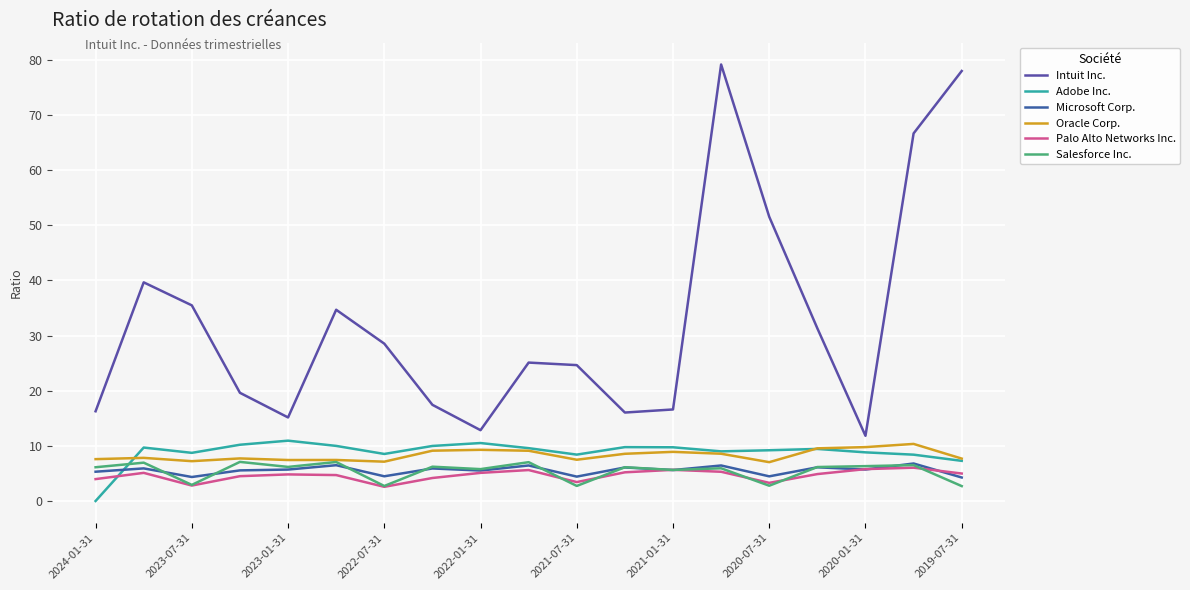

How many distinct data groups are displayed?

6